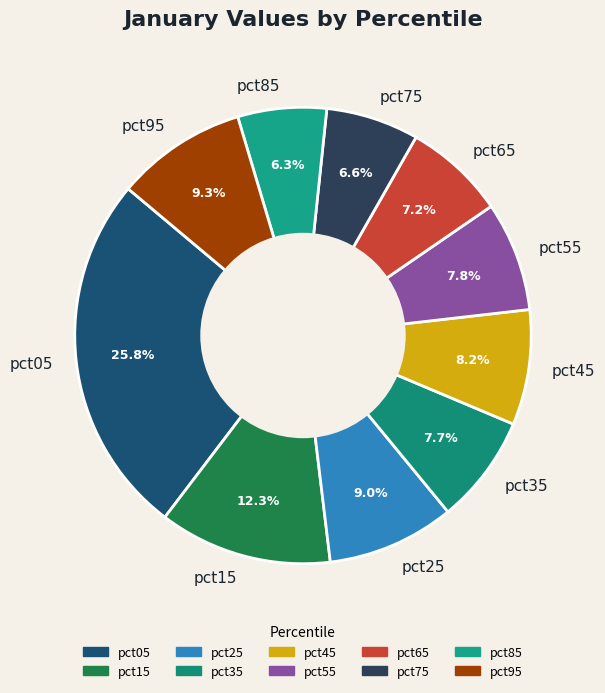

Is it true that pct45 is 1% of the pie?

False